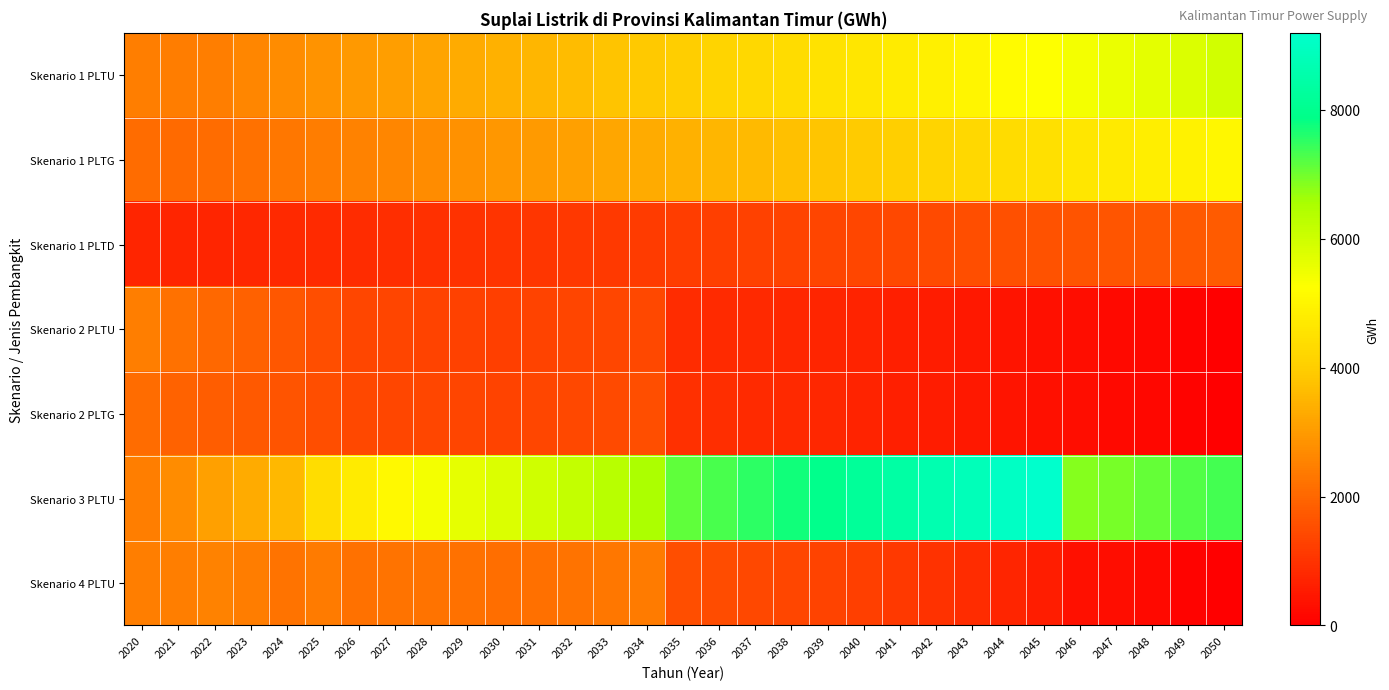

How many series are shown in this chart?

7